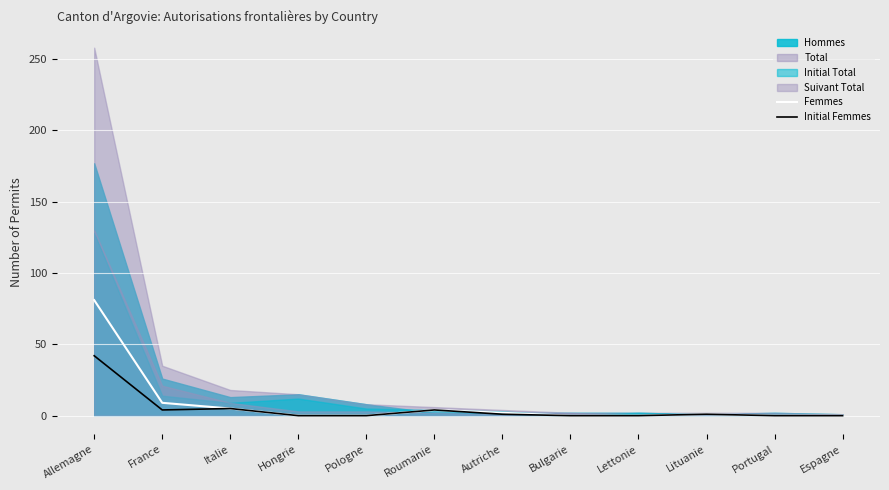

True or false: Femmes and Initial Femmes intersect in this chart.

False